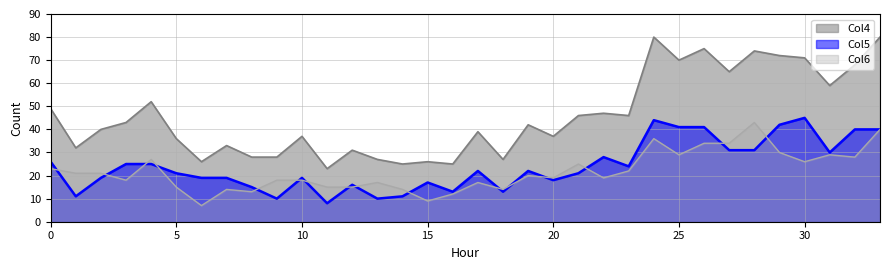

Reading right to left, transcribe all the data shown in this chart.

Col4: 80	68	59	71	72	74	65	75	70	80	46	47	46	37	42	27	39	25	26	25	27	31	23	37	28	28	33	26	36	52	43	40	32	49
Col5: 40	40	30	45	42	31	31	41	41	44	24	28	21	18	22	13	22	13	17	11	10	16	8	19	10	15	19	19	21	25	25	19	11	26
Col6: 40	28	29	26	30	43	34	34	29	36	22	19	25	19	20	14	17	12	9	14	17	15	15	18	18	13	14	7	15	27	18	21	21	23